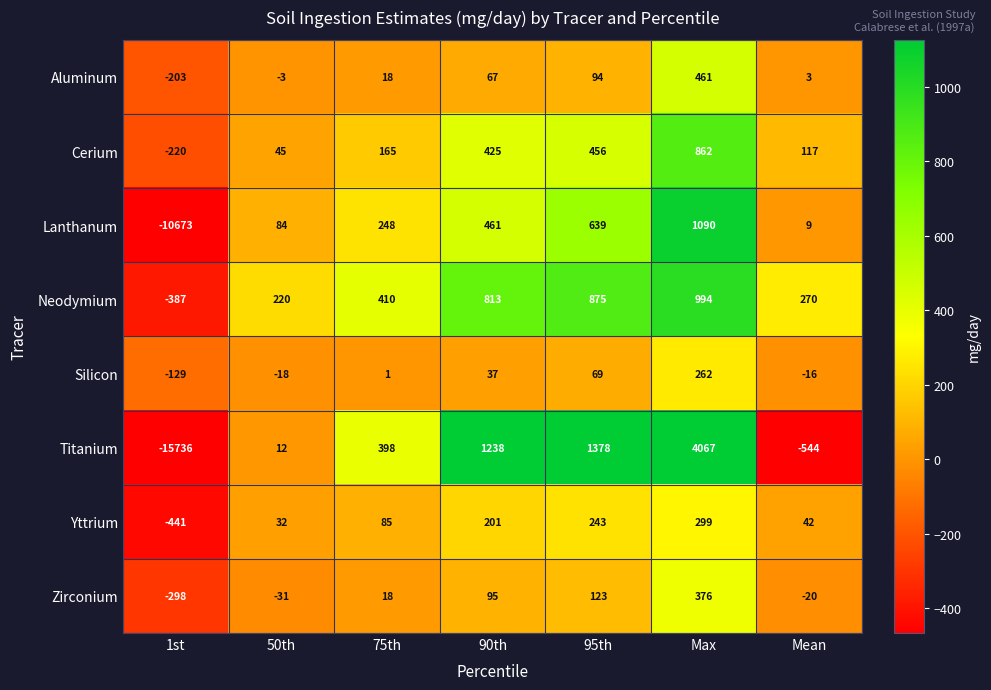

What is the total value across all series at 95th?

3877